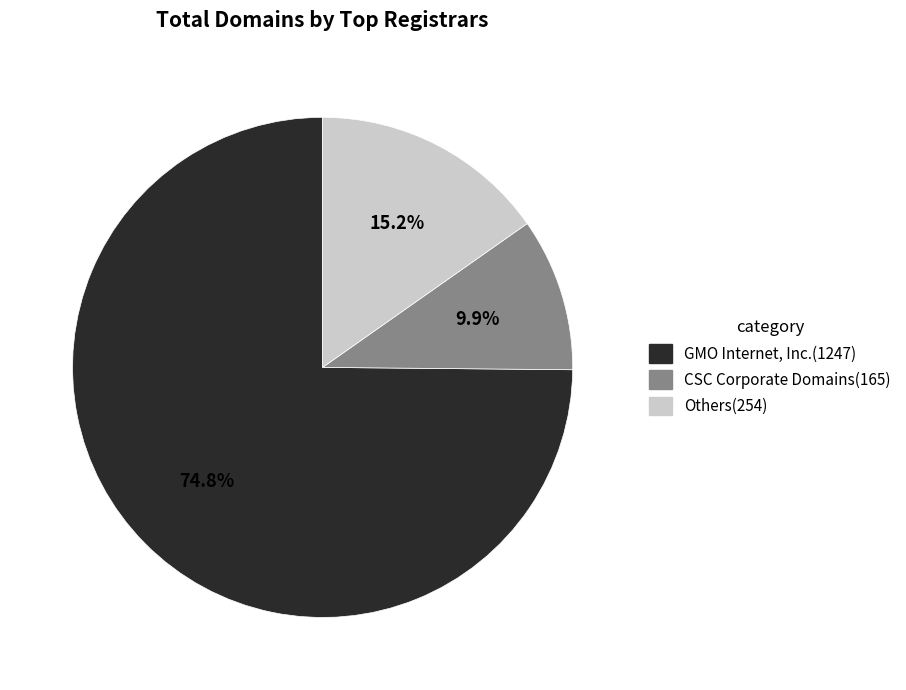

Does any single category account for the majority?

Yes